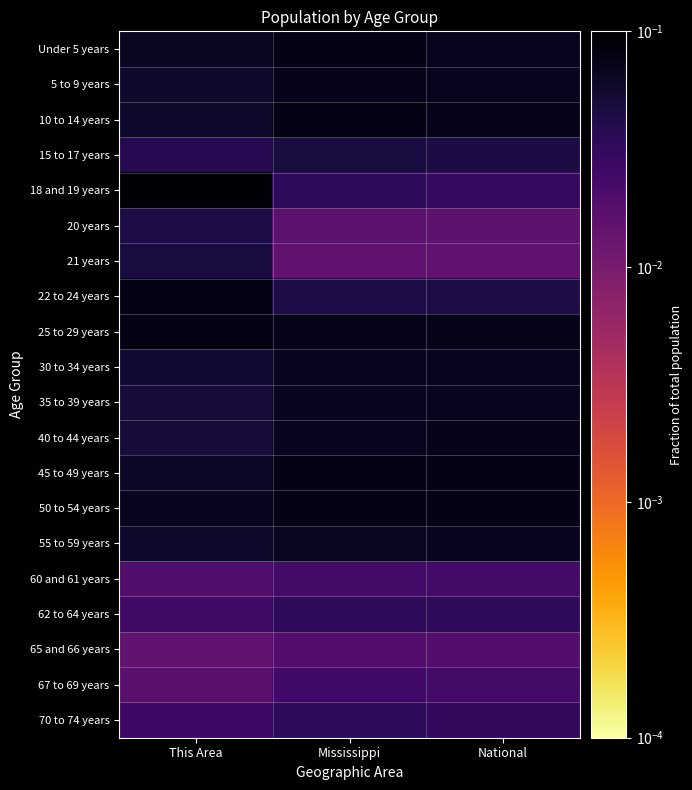

At how many categories does at least one series exceed 0?

3